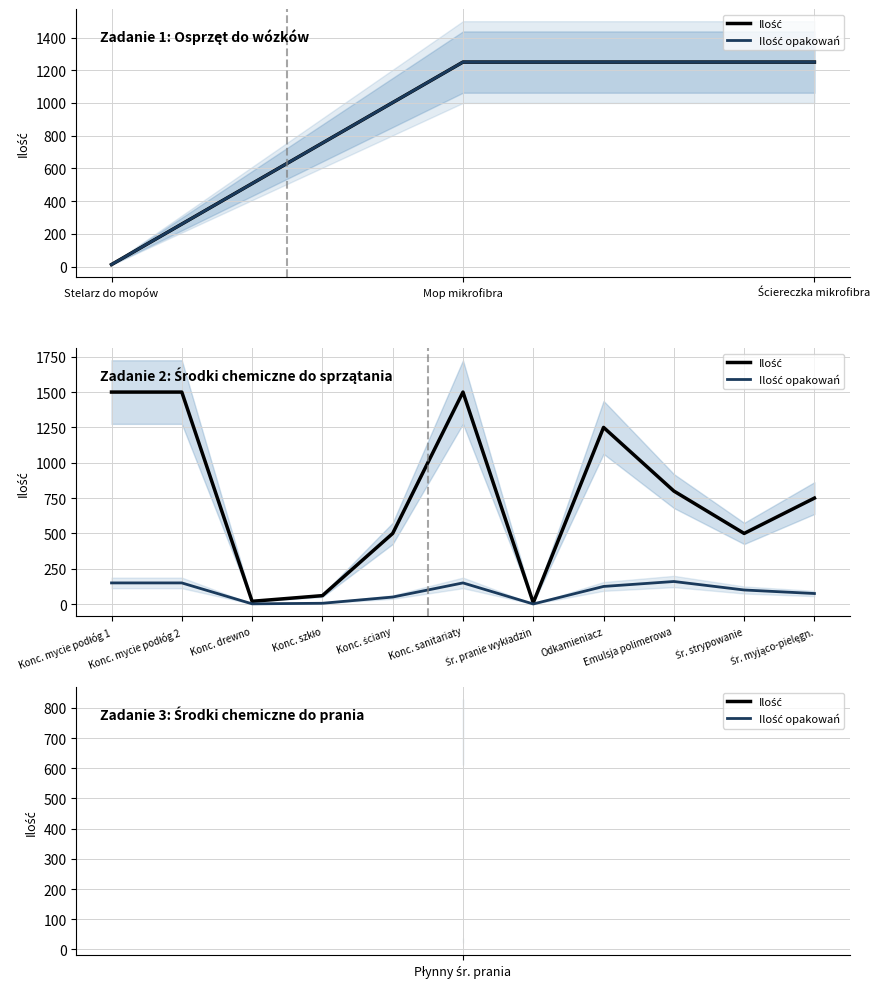

What position from the right is Odkamieniacz?

4